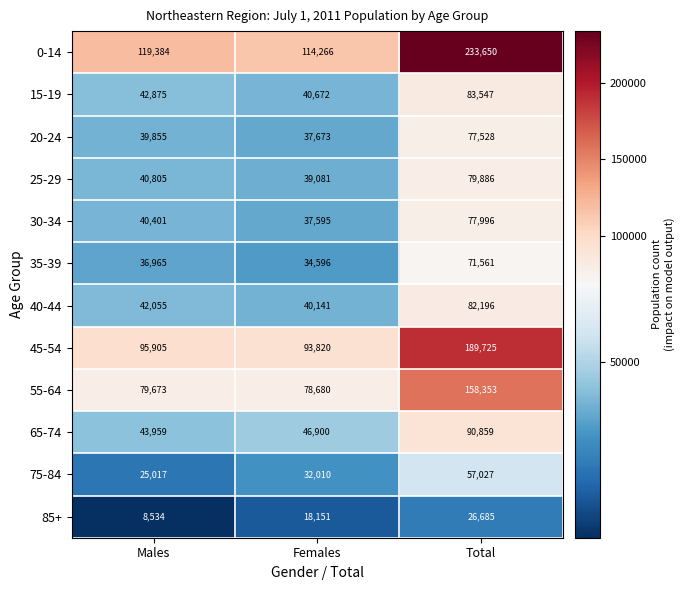

Which category has the highest value in the 30-34 series?

Total